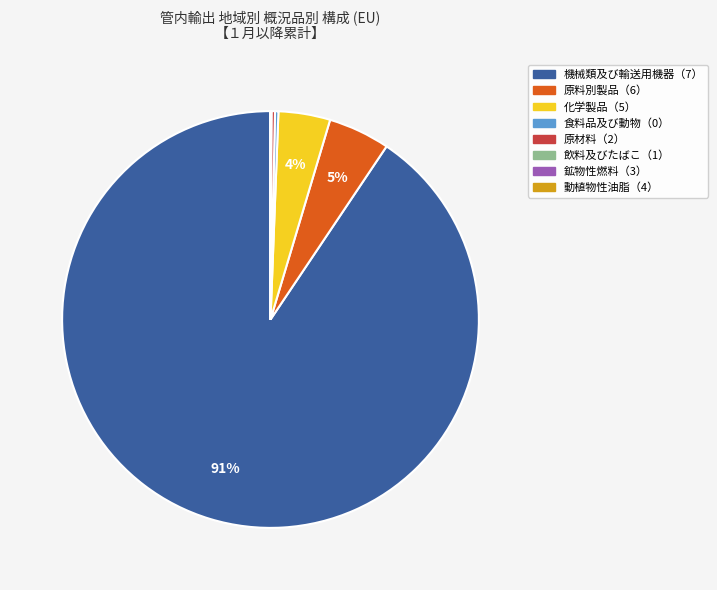

To the nearest percent, what is the difference between the largest and smallest slice percentages?

91%